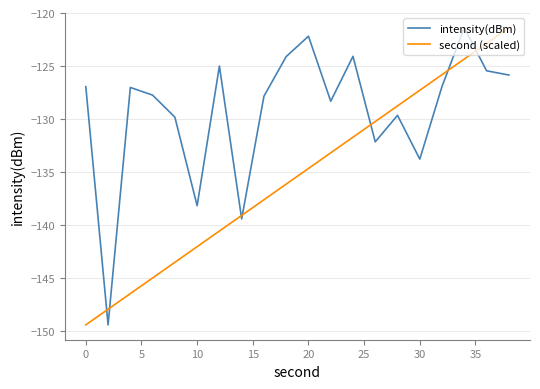

List the series in order of their overall mean, lowest first.

second (scaled), intensity(dBm)